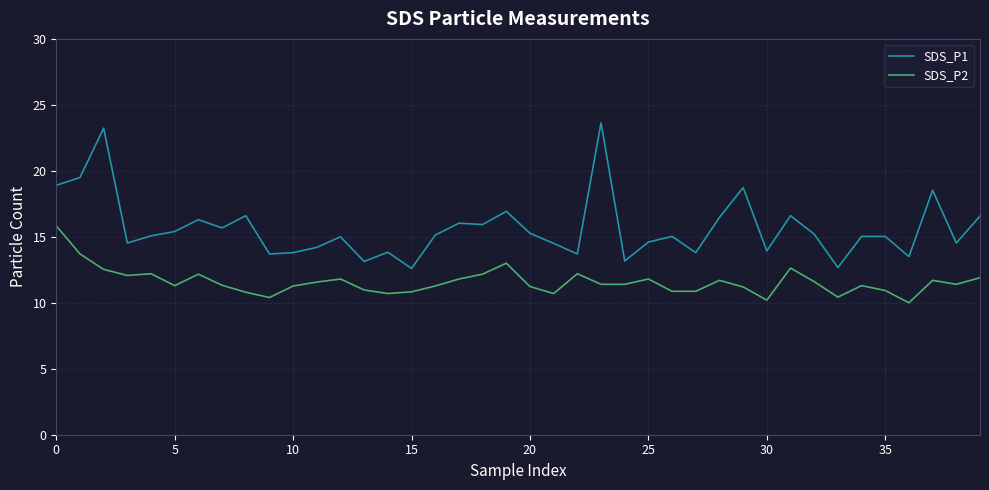

List the series in order of their overall mean, lowest first.

SDS_P2, SDS_P1